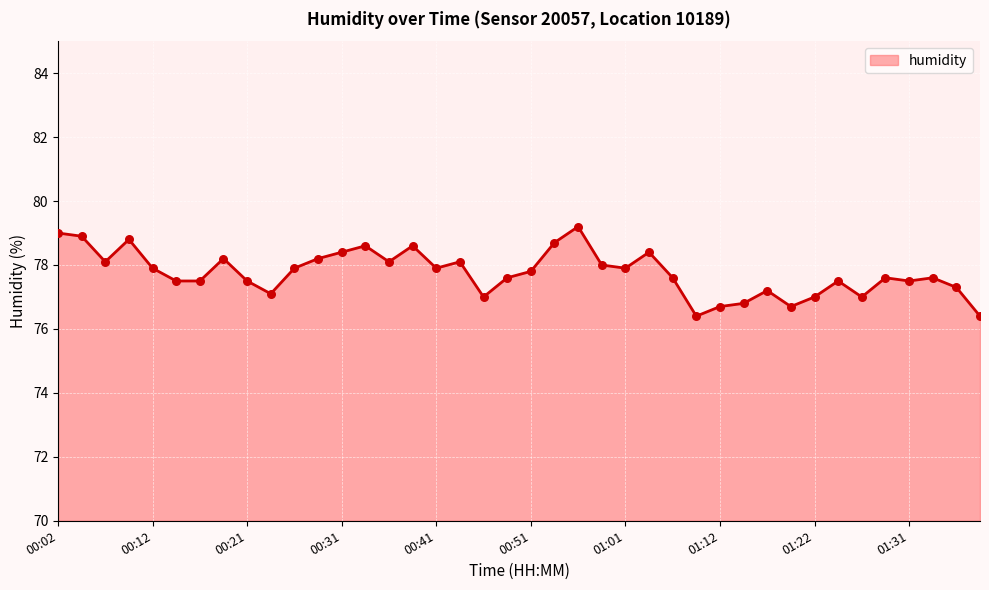

What is the greatest value displayed?

79.2